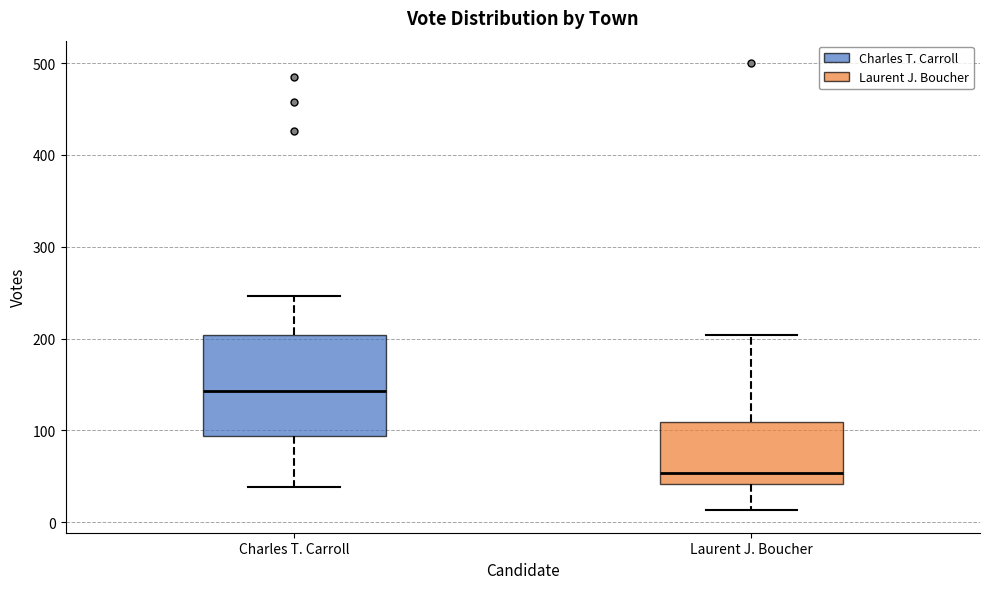

Reading left to right, read every box against the y-axis: the position of its median line, the range the box covers, and the ends of its whiskers. The values are not printed on the chart, so give them approximately, as read against the axis.

Charles T. Carroll: median 140, box 90 to 200, whiskers 40 to 250
Laurent J. Boucher: median 50, box 40 to 110, whiskers 10 to 200